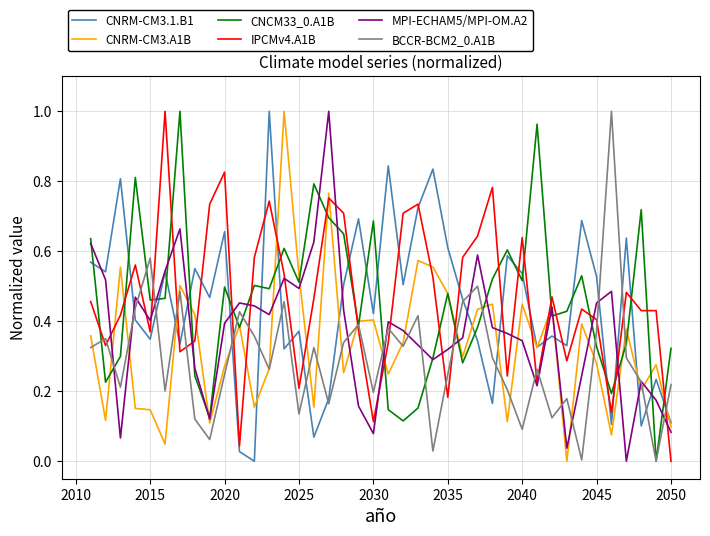

After their last crossing, which series has the higher values: IPCMv4.A1B or BCCR-BCM2_0.A1B?

BCCR-BCM2_0.A1B